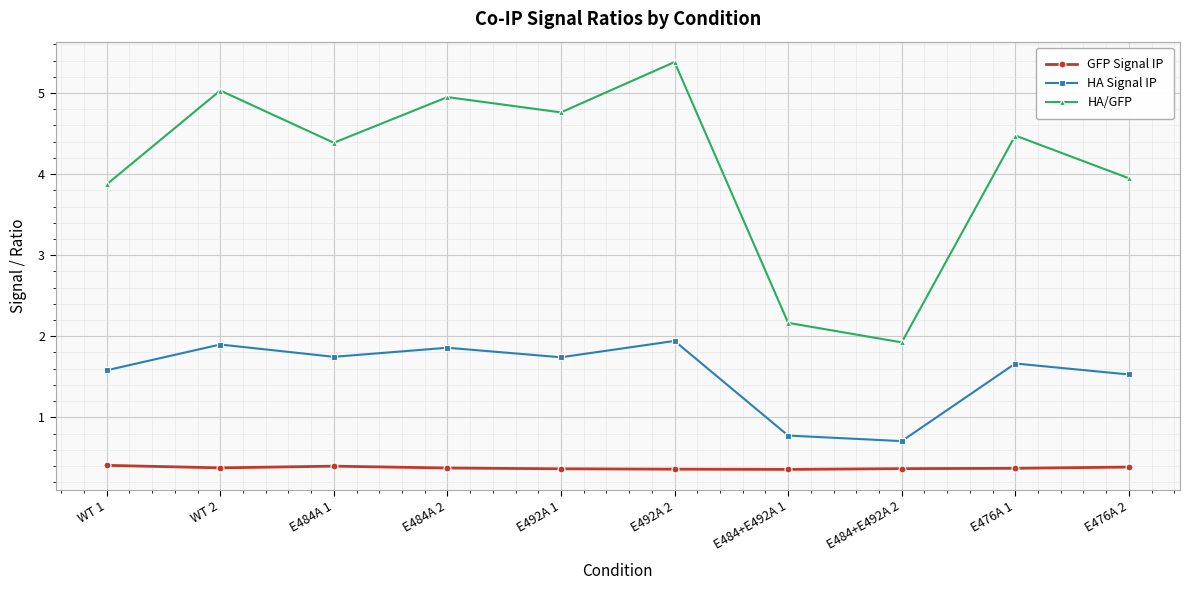

At how many categories does at least one series exceed 2?

9